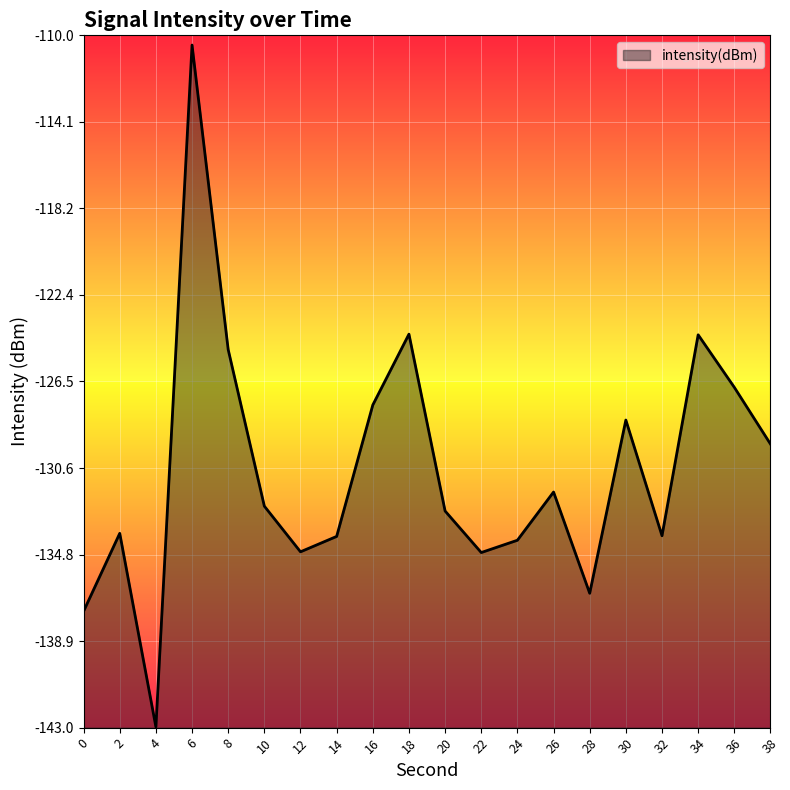

At which label is the value closest to -126?

36